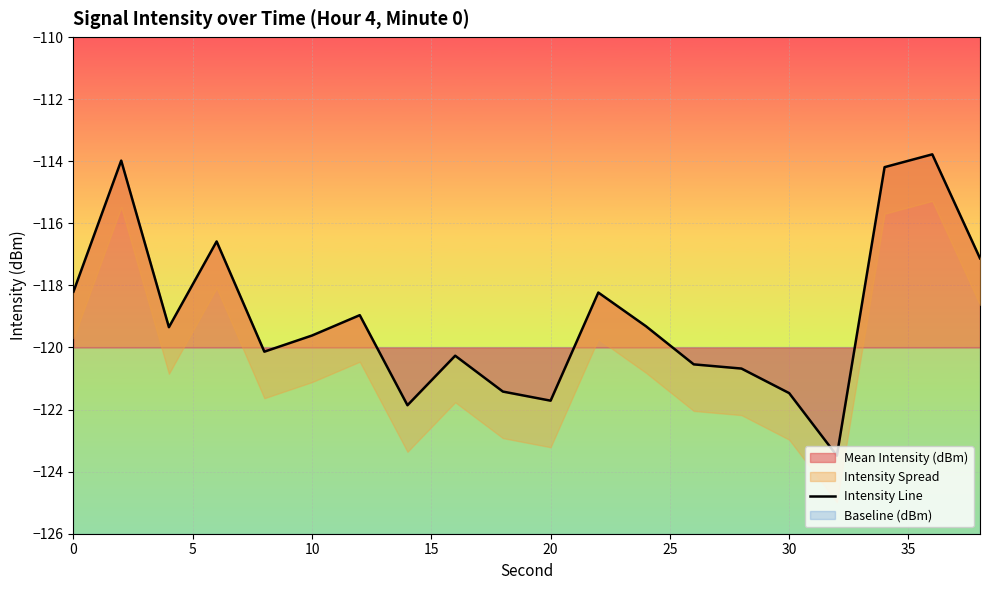

How many categories are shown in the chart?

20